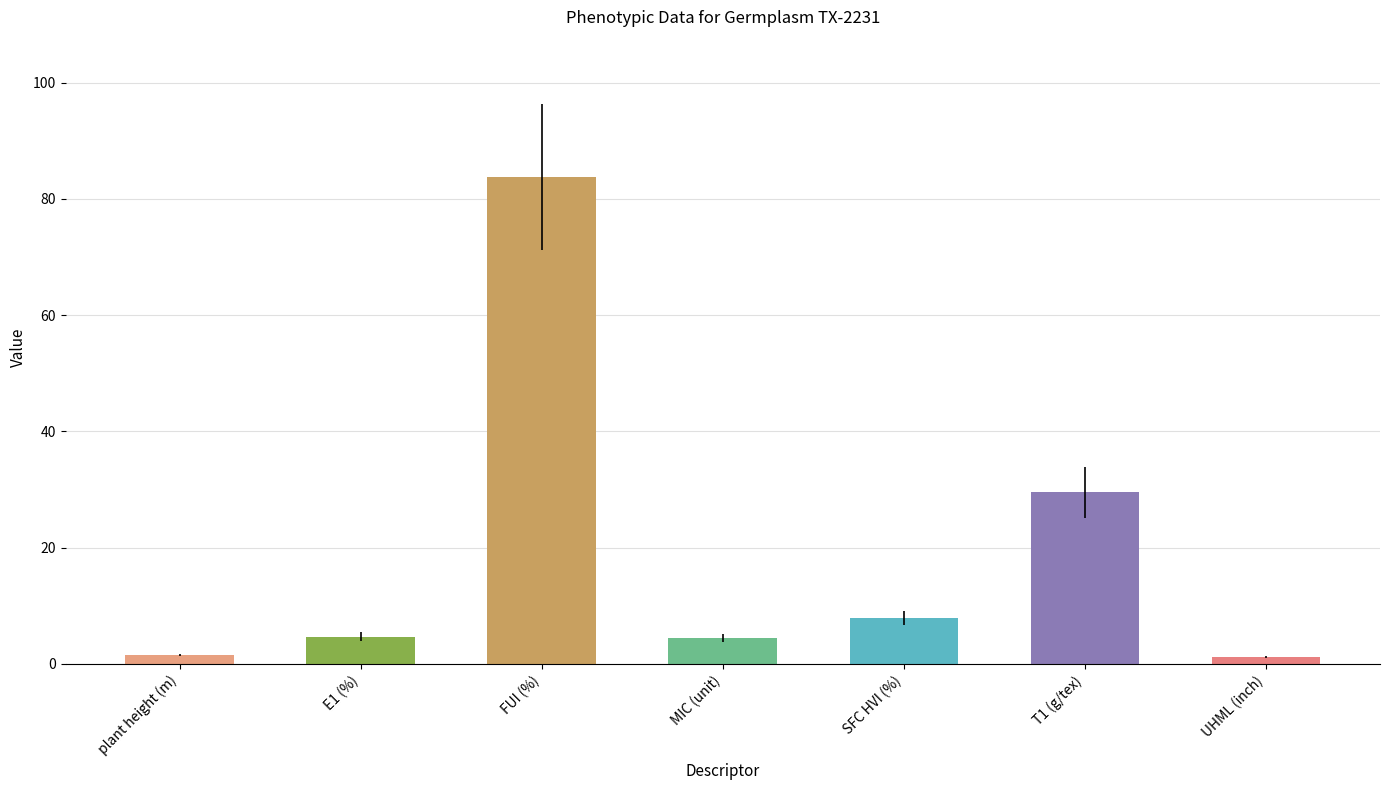

What is the ratio of the value at SFC HVI (%) to the value at T1 (g/tex)?

0.3